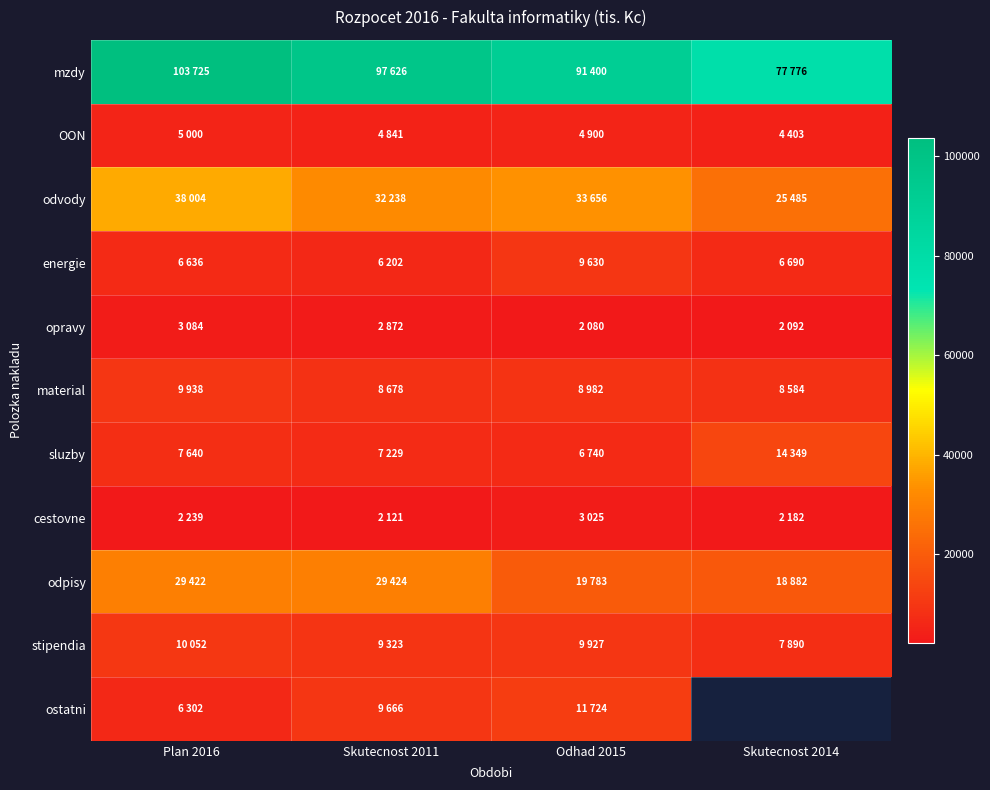

What is the approximate value of OON at Skutecnost 2014?

4403.0